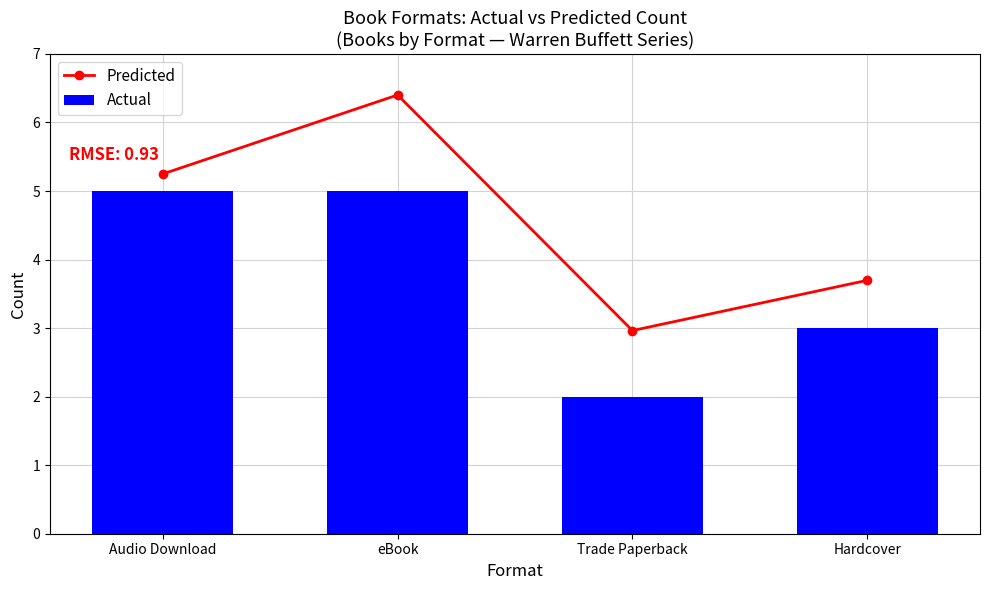

Is the value of Predicted at Hardcover greater than the value of Actual at eBook?

No